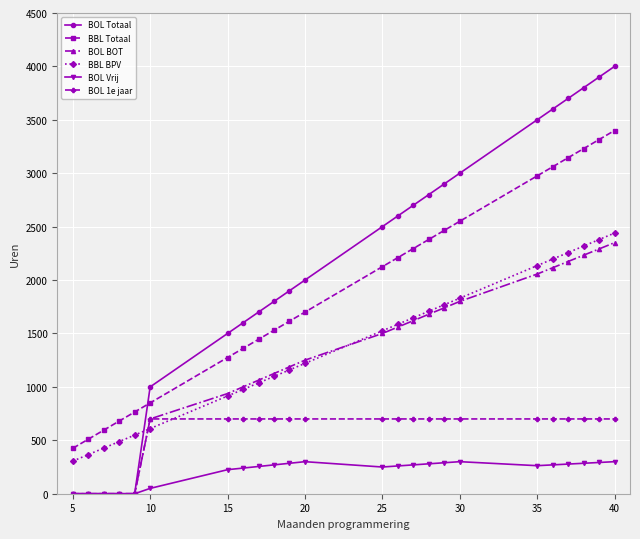

What is the maximum value for BOL Totaal?

4000.0